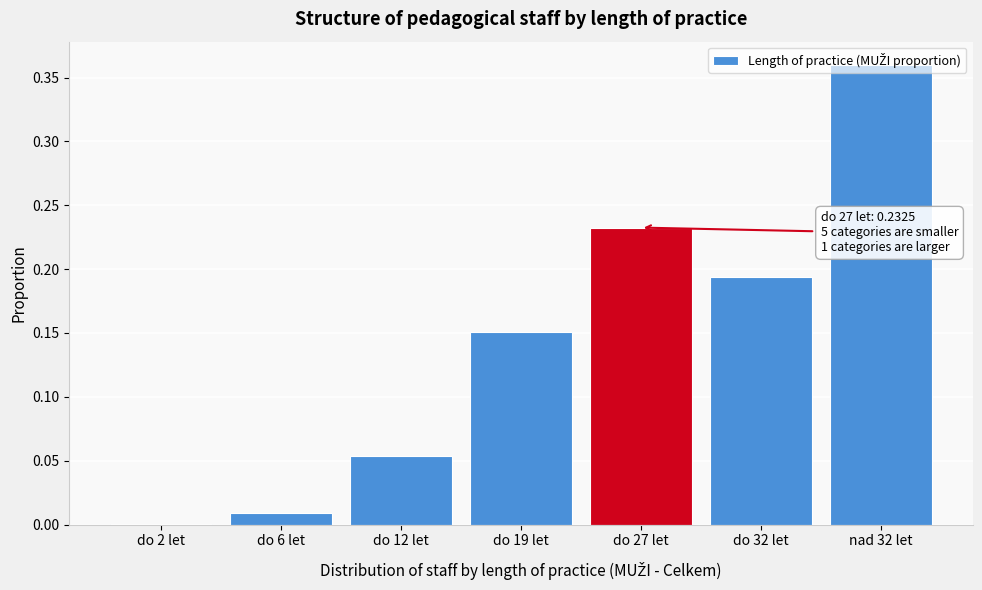

What is the sum of all values?

1.0